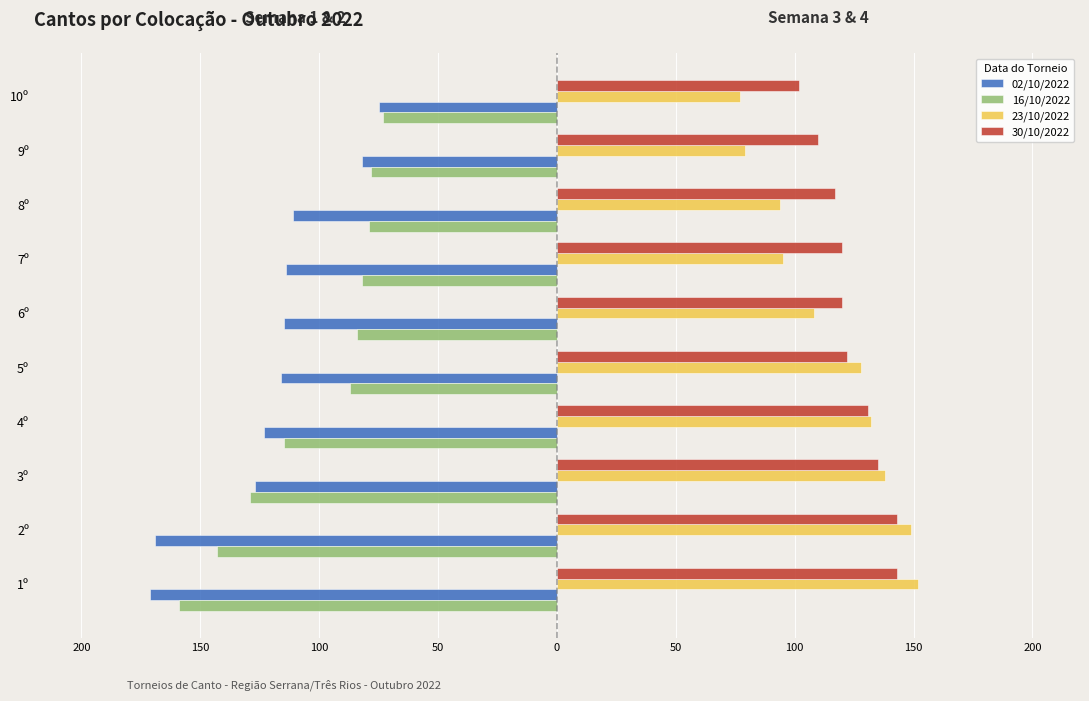

Reading right to left, list all the values displayed in this chart.

02/10/2022: -75	-82	-111	-114	-115	-116	-123	-127	-169	-171
16/10/2022: -73	-78	-79	-82	-84	-87	-115	-129	-143	-159
23/10/2022: 77	79	94	95	108	128	132	138	149	152
30/10/2022: 102	110	117	120	120	122	131	135	143	143